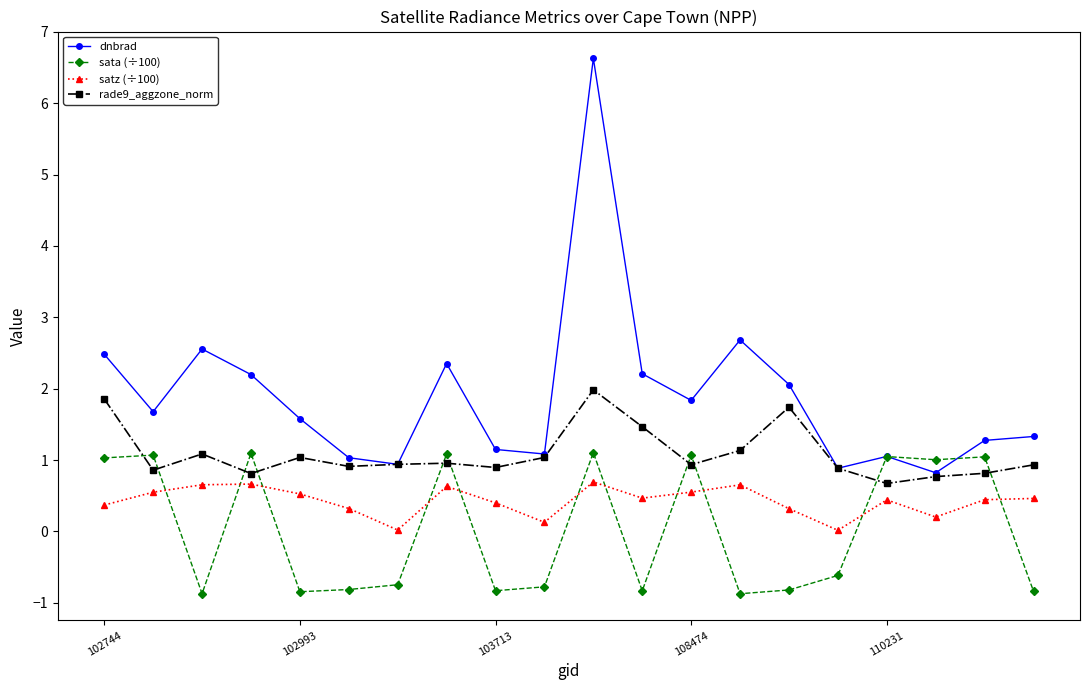

What is the value of the dnbrad point at the 17th from the left?

1.1